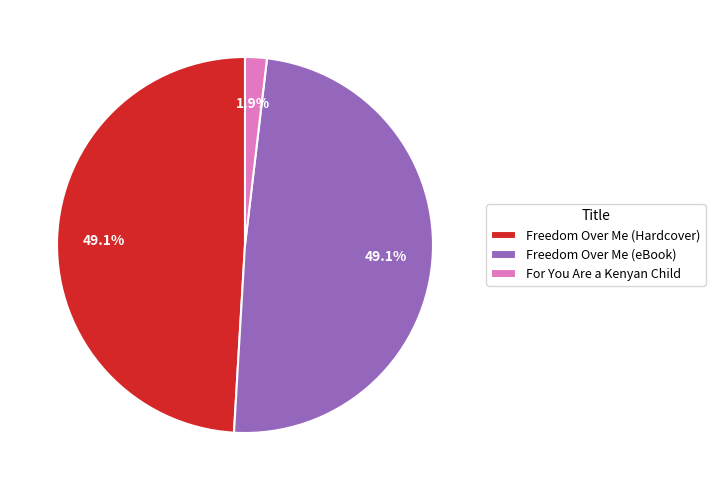

To the nearest percent, what is the combined percentage of For You Are a Kenyan Child and Freedom Over Me (eBook)?

51%